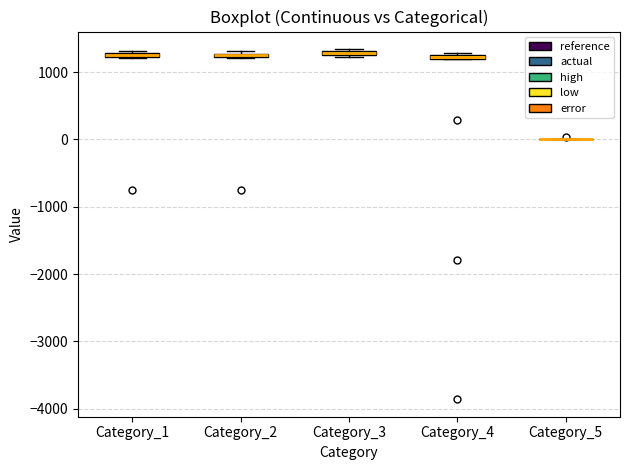

Where is the lower edge of the box for Category_1 on the y-axis? The values are not printed on the chart, so give them approximately, as read against the axis.

1200